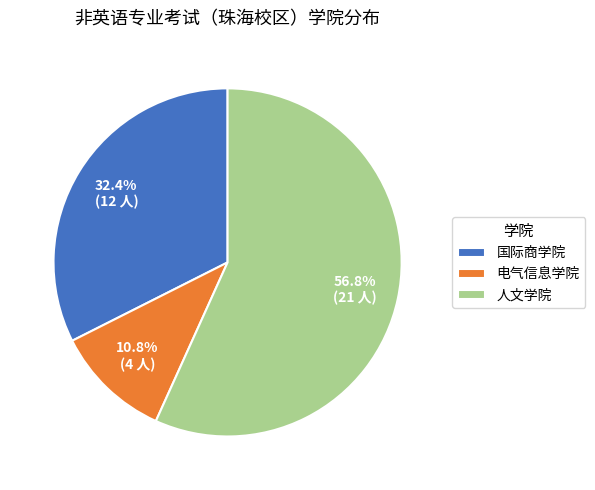

Is it true that 人文学院 is 57% of the pie?

True